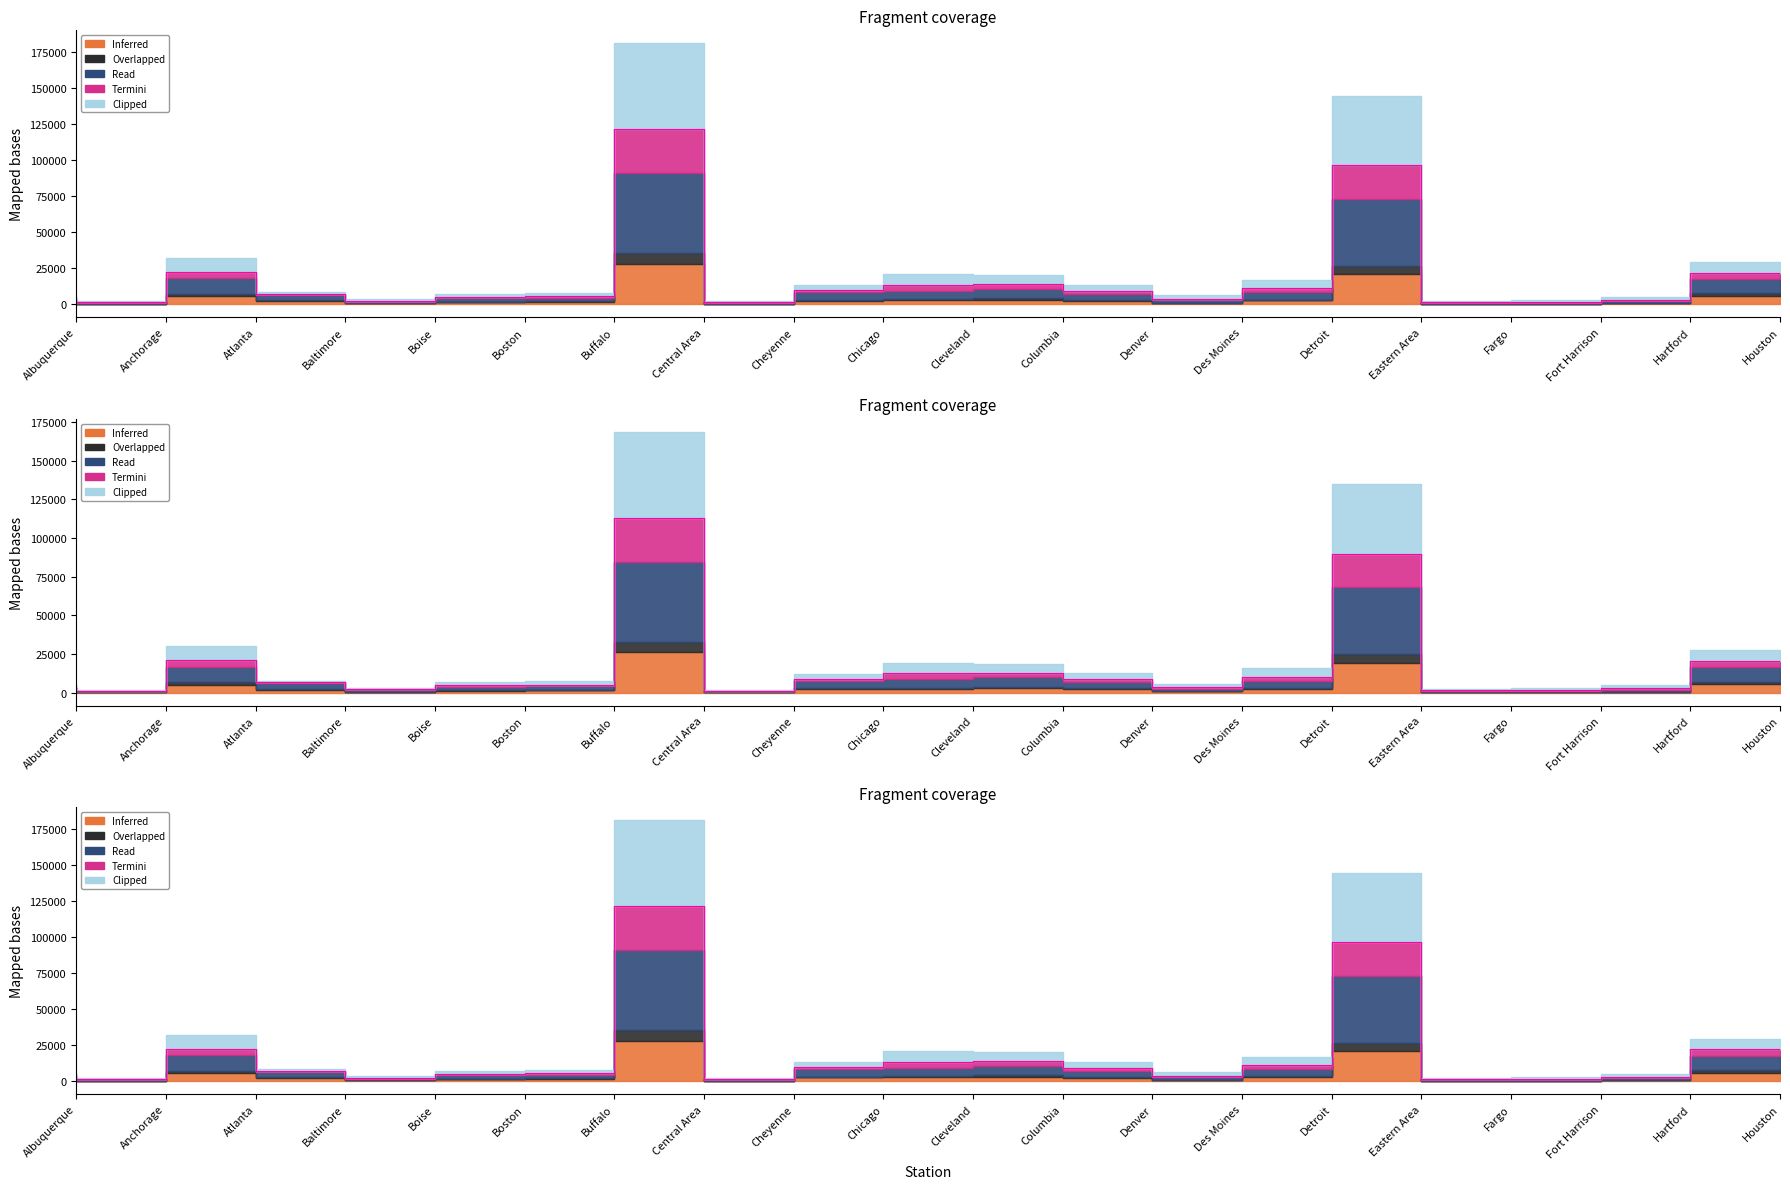

Which series changed the most between Cheyenne and Houston?

Inferred